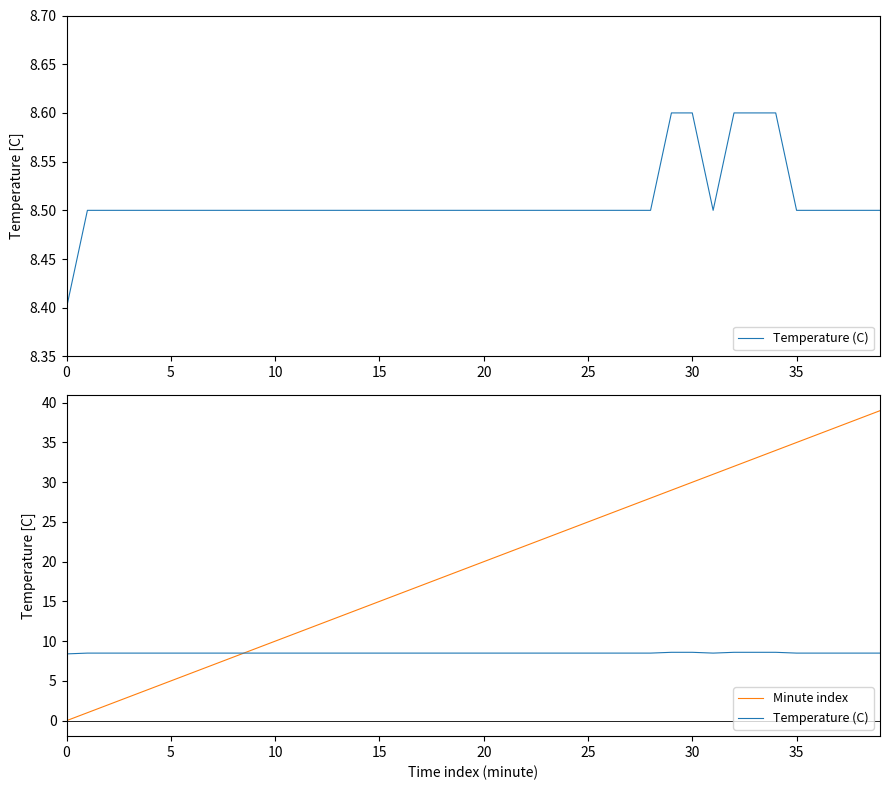

Reading left to right, list all the values displayed in this chart.

Temperature (C): 8.4	8.5	8.5	8.5	8.5	8.5	8.5	8.5	8.5	8.5	8.5	8.5	8.5	8.5	8.5	8.5	8.5	8.5	8.5	8.5	8.5	8.5	8.5	8.5	8.5	8.5	8.5	8.5	8.5	8.6	8.6	8.5	8.6	8.6	8.6	8.5	8.5	8.5	8.5	8.5
Minute index: 0.0	1.0	2.0	3.0	4.0	5.0	6.0	7.0	8.0	9.0	10.0	11.0	12.0	13.0	14.0	15.0	16.0	17.0	18.0	19.0	20.0	21.0	22.0	23.0	24.0	25.0	26.0	27.0	28.0	29.0	30.0	31.0	32.0	33.0	34.0	35.0	36.0	37.0	38.0	39.0